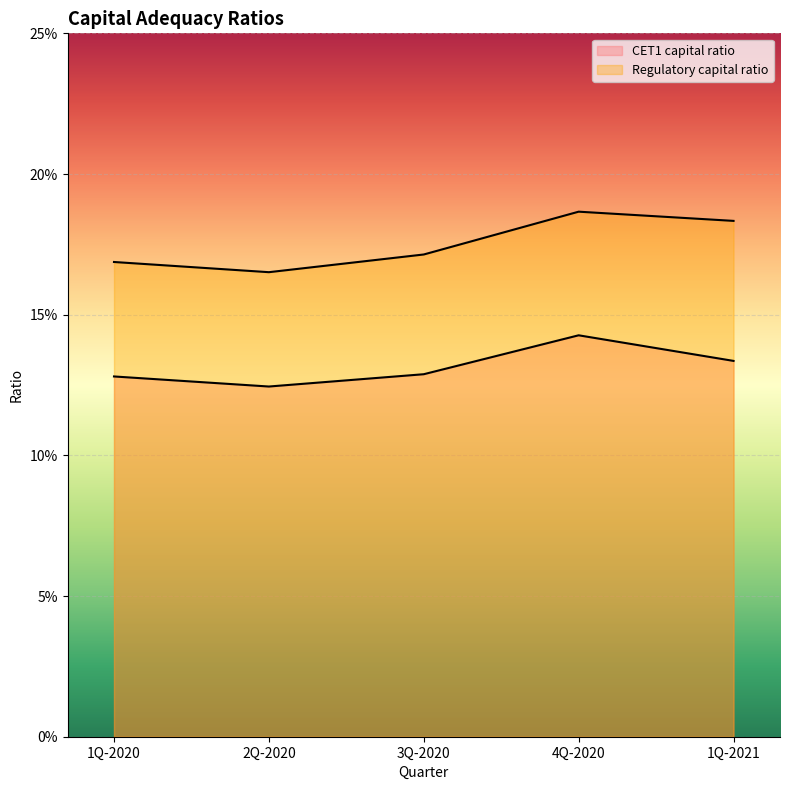

At which label does Regulatory capital ratio reach its minimum?

2Q-2020